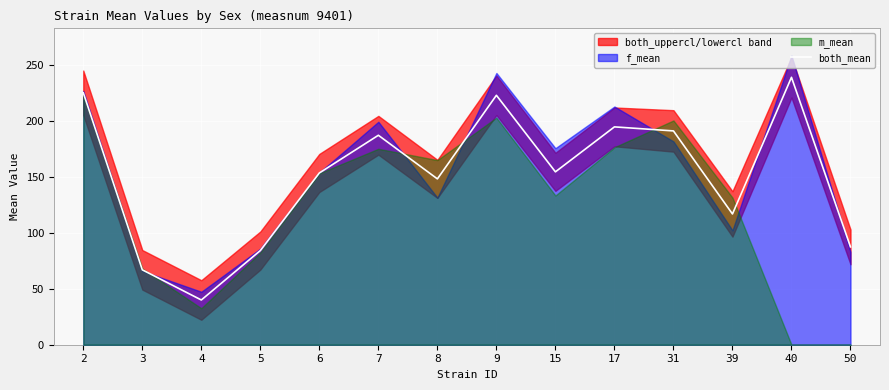

True or false: there are more than 0 points higher than both neighbors.

True